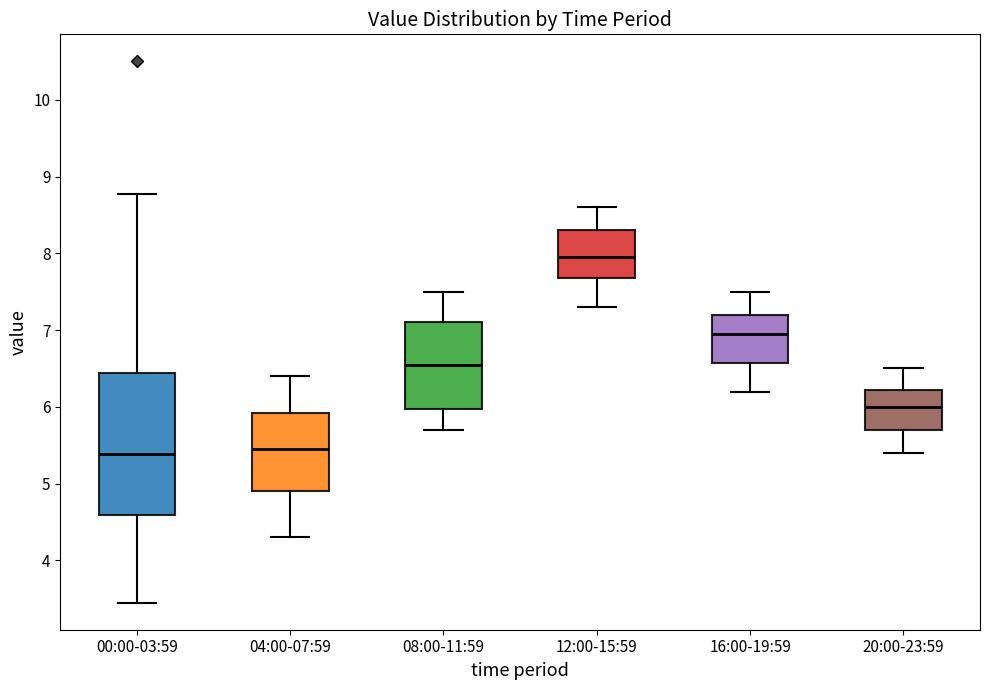

Reading left to right, read every box against the y-axis: the position of its median line, the range the box covers, and the ends of its whiskers. The values are not printed on the chart, so give them approximately, as read against the axis.

00:00-03:59: median 5.4, box 4.6 to 6.4, whiskers 3.5 to 8.8
04:00-07:59: median 5.5, box 4.9 to 5.9, whiskers 4.3 to 6.4
08:00-11:59: median 6.6, box 6.0 to 7.1, whiskers 5.7 to 7.5
12:00-15:59: median 8.0, box 7.7 to 8.3, whiskers 7.3 to 8.6
16:00-19:59: median 7.0, box 6.6 to 7.2, whiskers 6.2 to 7.5
20:00-23:59: median 6.0, box 5.7 to 6.2, whiskers 5.4 to 6.5